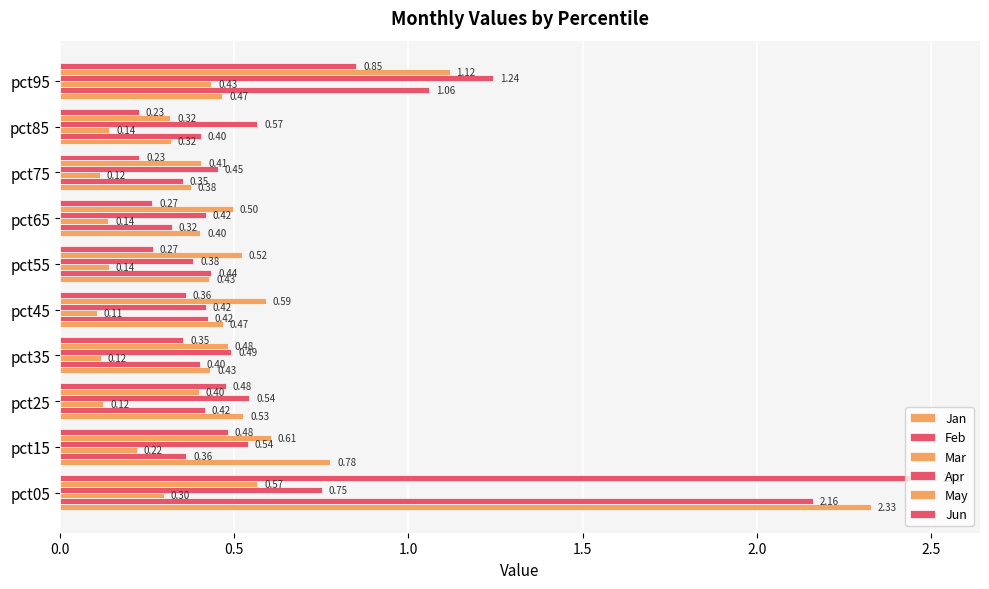

Which series has the widest spread of values?

Jun